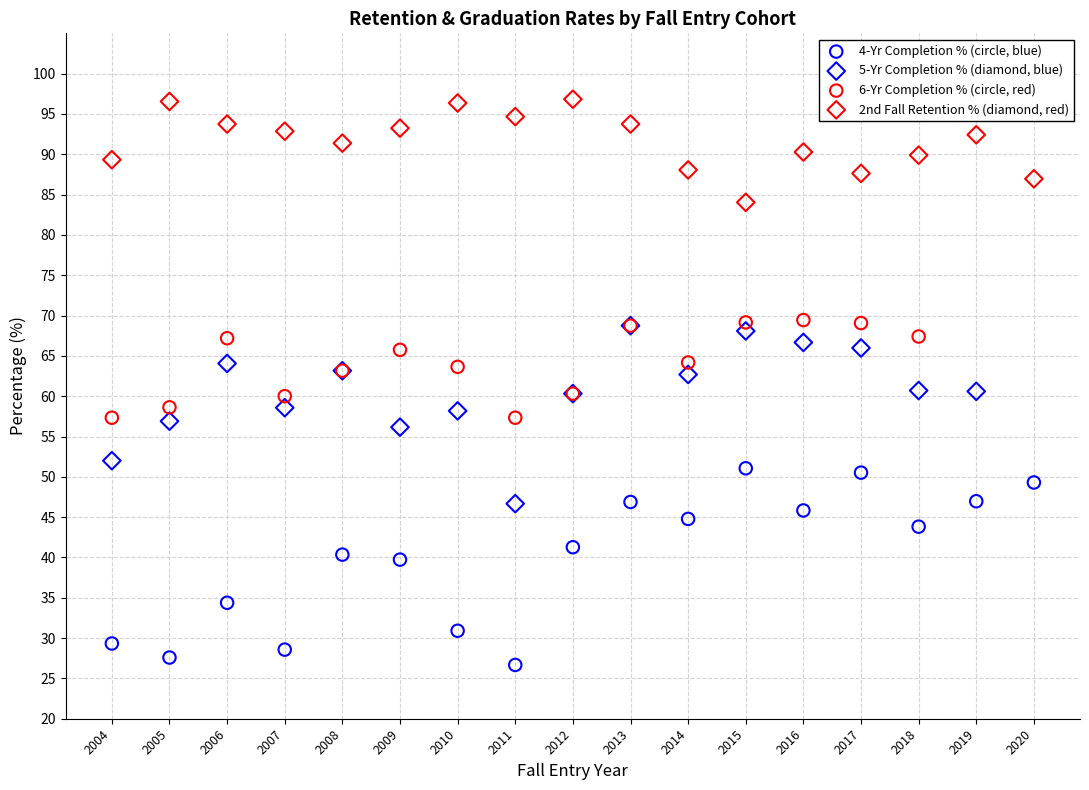

Which series reaches the minimum Y coordinate?

4-Yr Completion % (circle, blue)